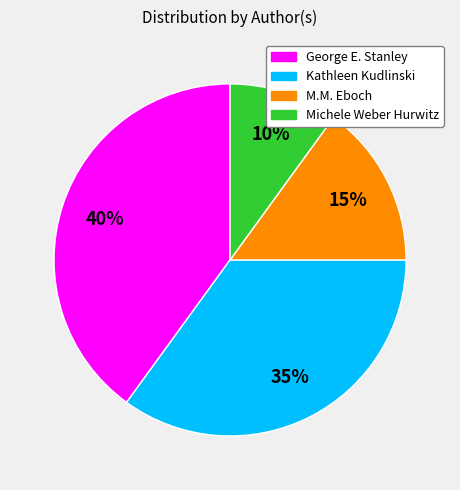

Is it true that Kathleen Kudlinski is 46% of the pie?

False